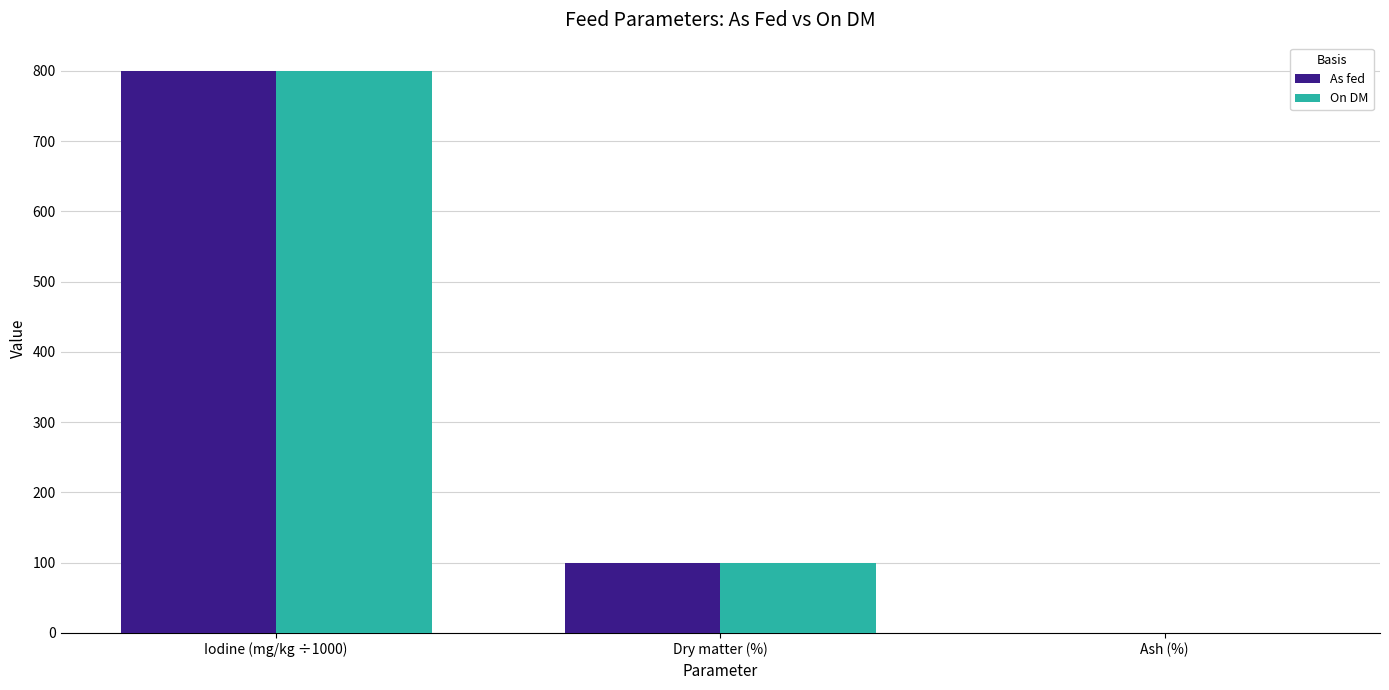

What is the maximum value for As fed?

799.2